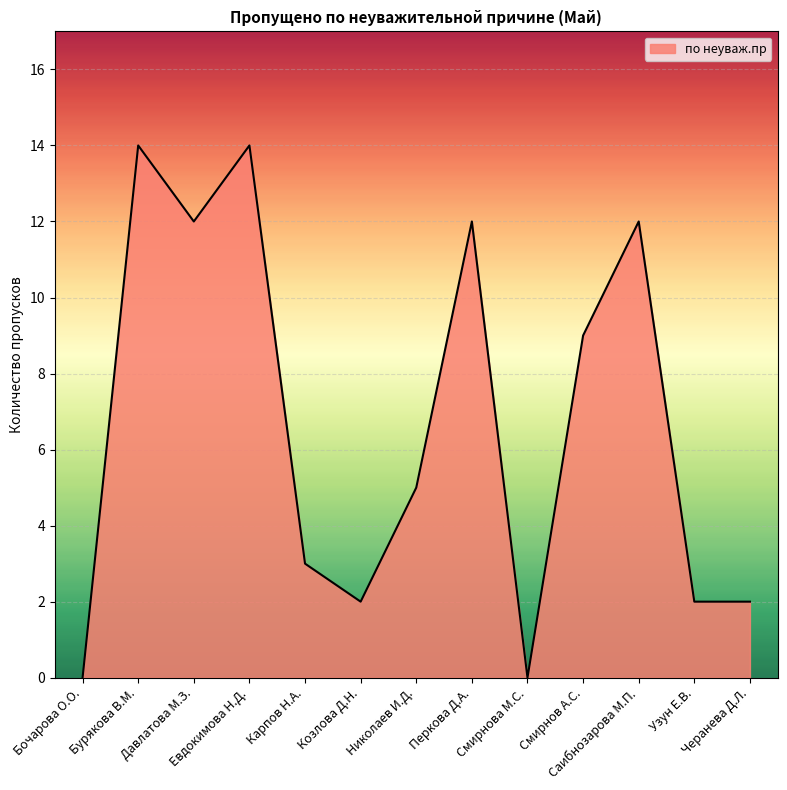

The chart shows a value of 14 at Евдокимова Н.Д.. True or false?

True